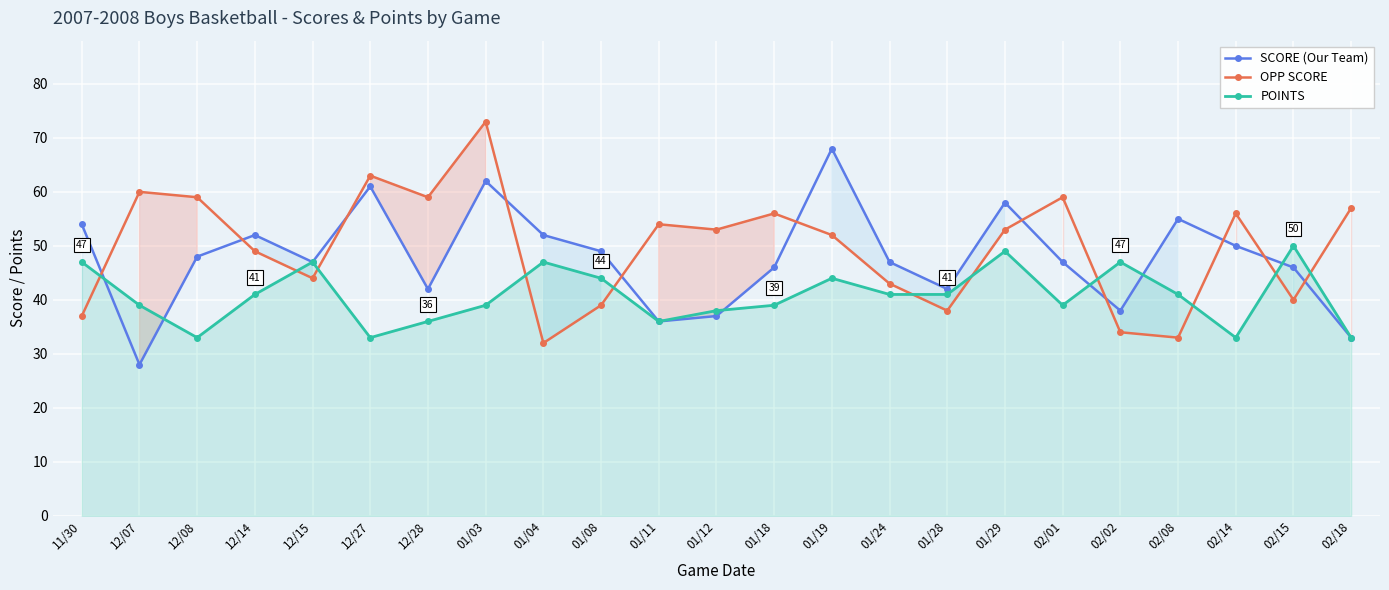

At which category is the sum across all series the highest?

01/03